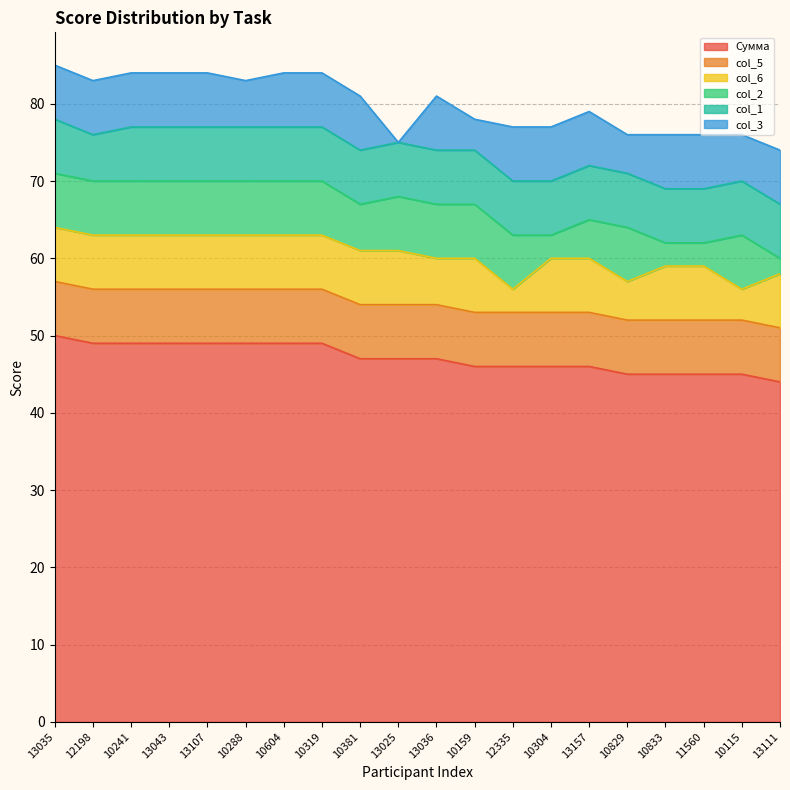

Which category has the highest value in the col_3 series?

13035